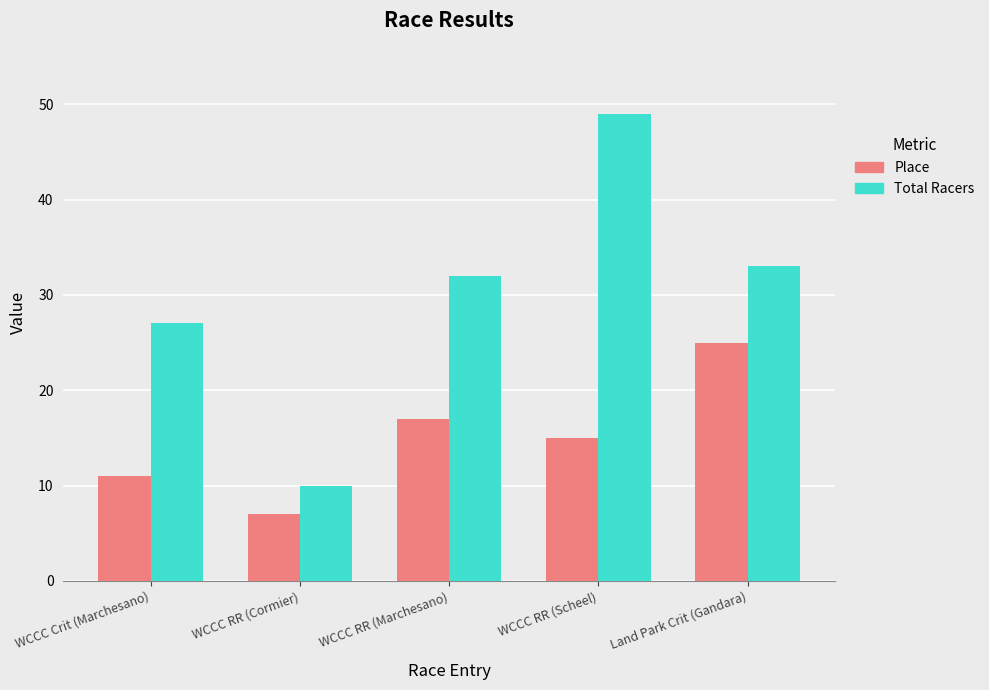

Between WCCC RR (Marchesano) and Land Park Crit (Gandara), which series saw the biggest shift?

Place